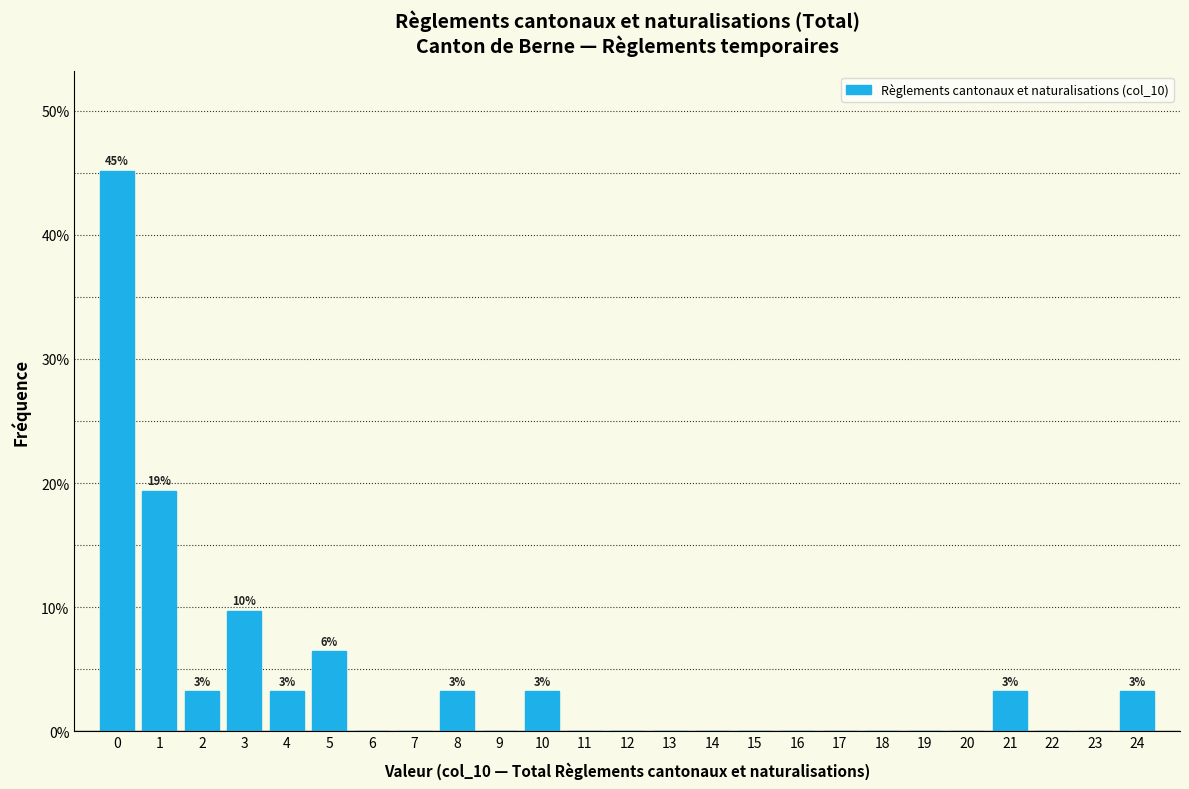

Which range on the x-axis has the tallest bar?

-0.5 to 0.5